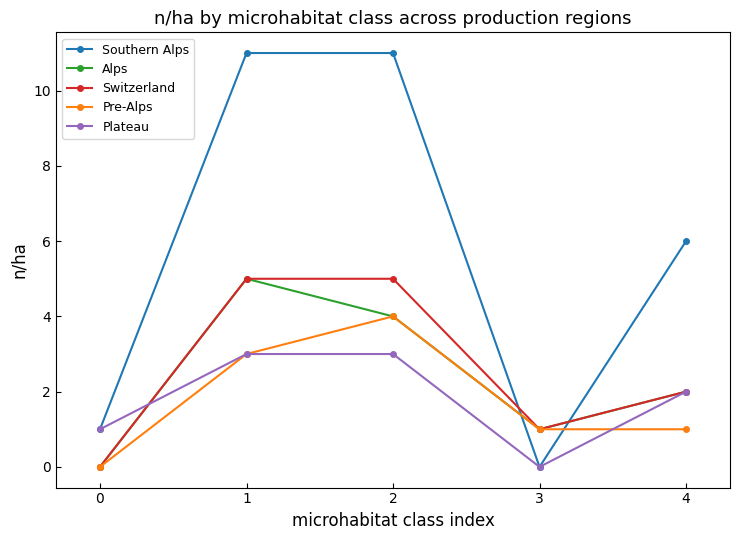

Is it true that Plateau equals 5 at 1?

False